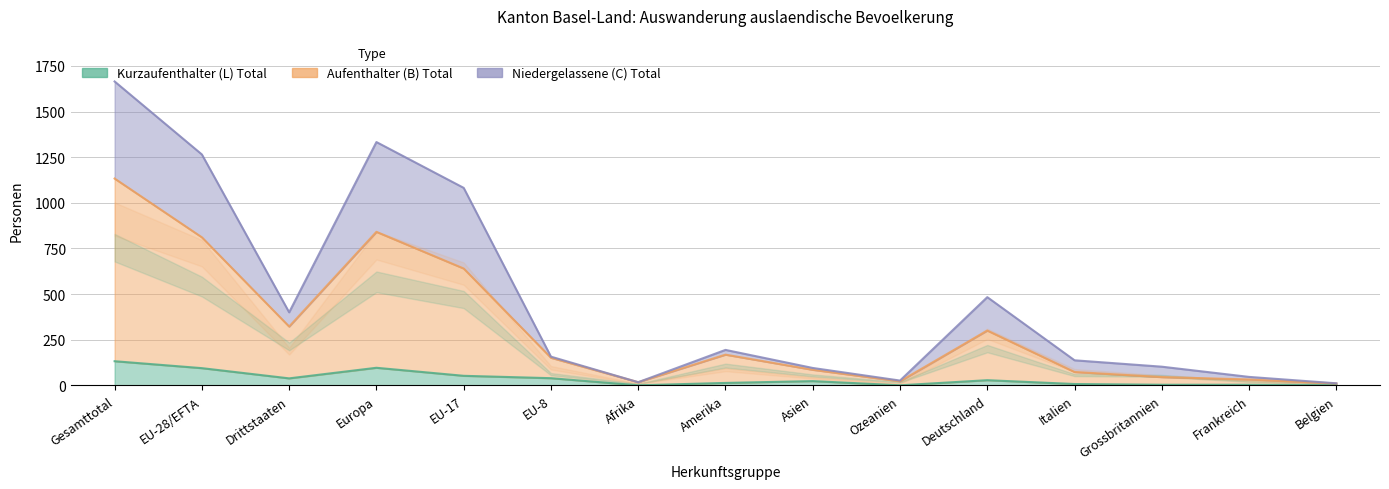

What position from the right is Belgien?

1